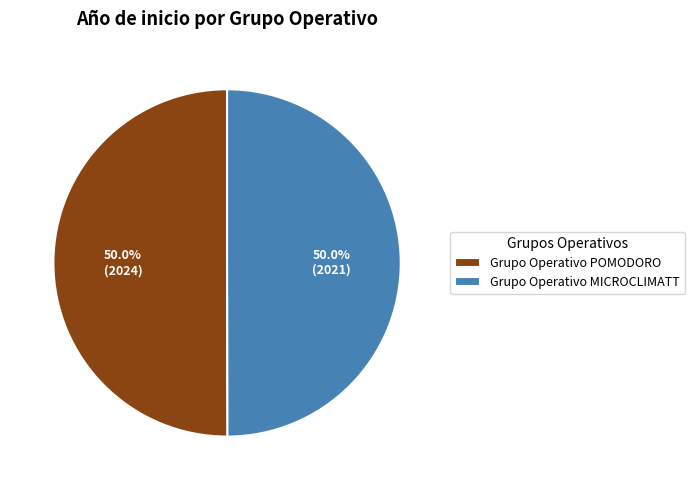

How much of the chart is everything except Grupo Operativo POMODORO?

50.0%